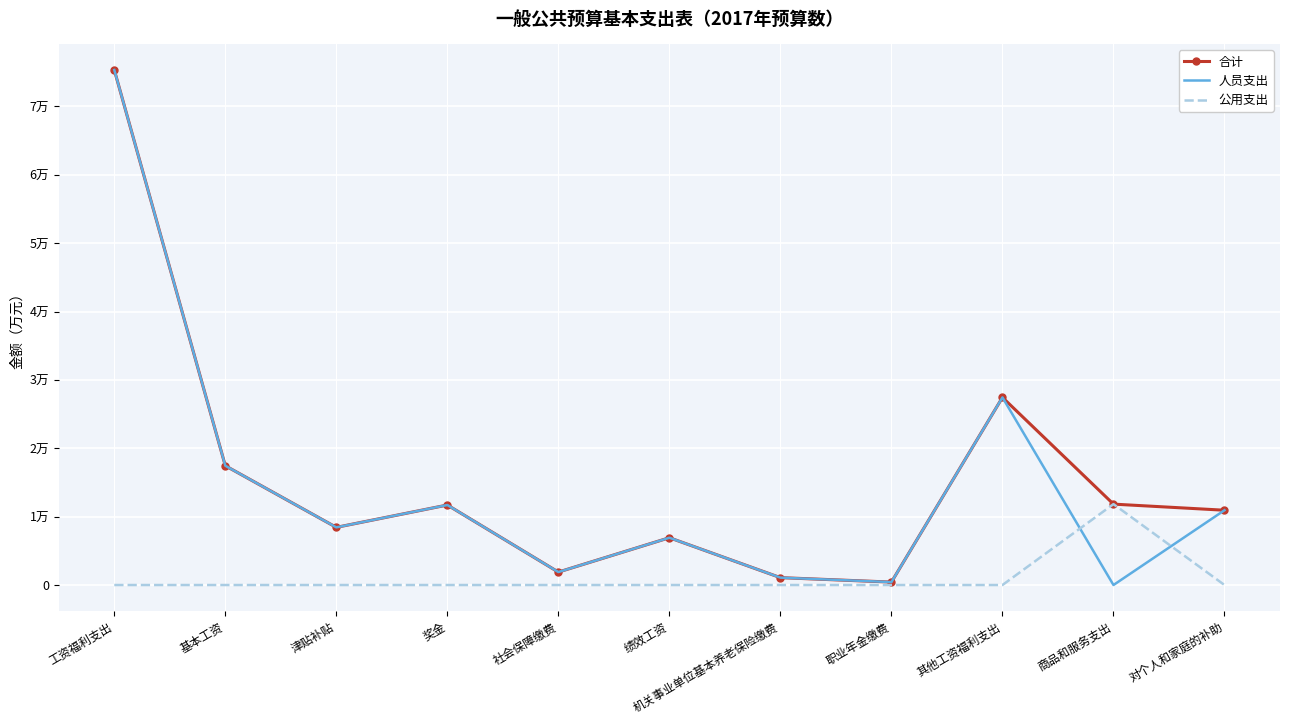

What is the sum of all 合计 values?

173462.8